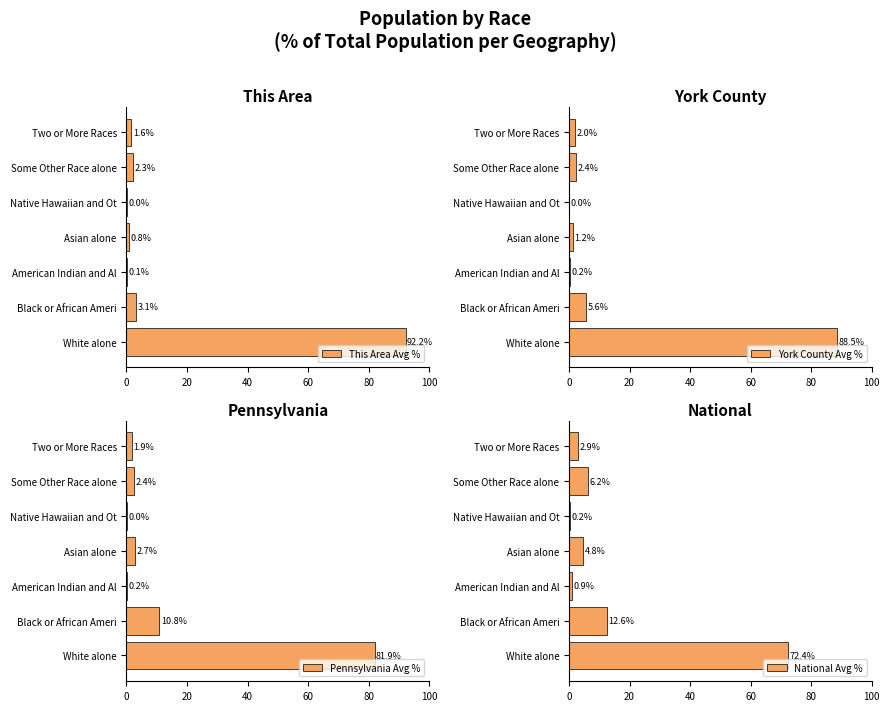

Which category has the highest value in the York County Avg % series?

White alone